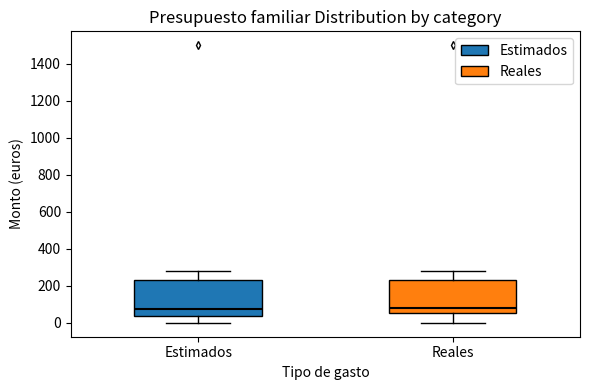

Reading left to right, transcribe this box plot: for each box, give where its median line is, the range the box spans, and where its two whiskers end, as read against the y-axis. The values are not printed on the chart, so give them approximately, as read against the axis.

Estimados: median 80, box 40 to 240, whiskers 0 to 280
Reales: median 80, box 60 to 240, whiskers 0 to 280